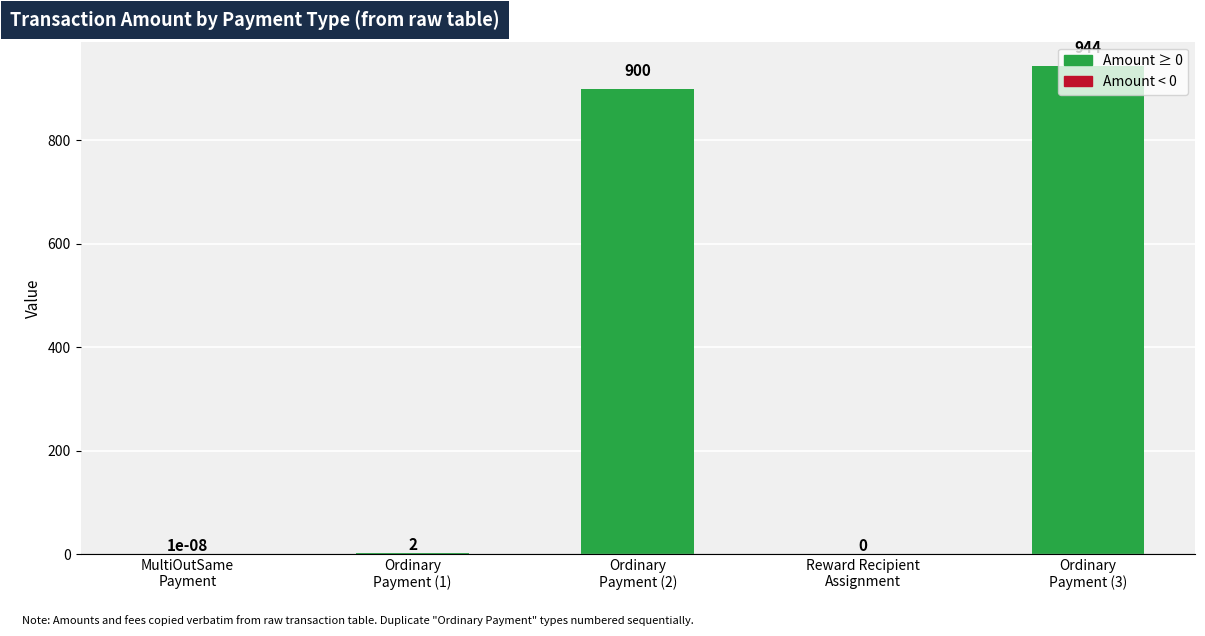

What is the maximum value shown in the chart?

944.0